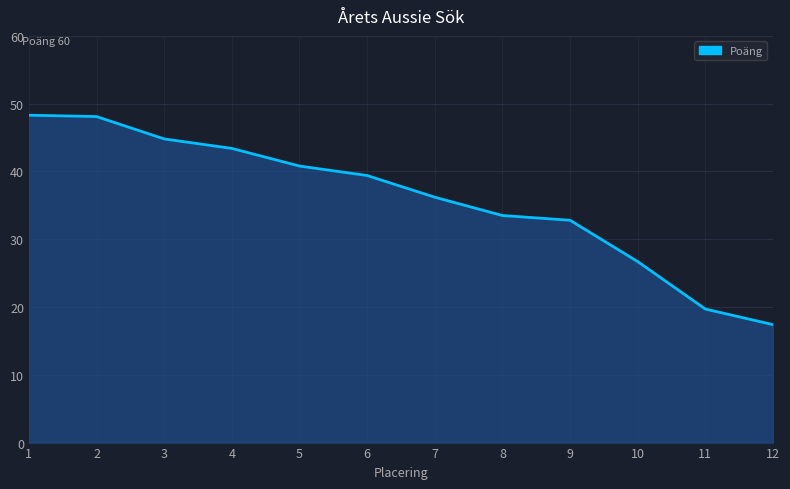

Reading left to right, extract all data points from this chart.

1=48.3	2=48.1	3=44.8	4=43.4	5=40.8	6=39.4	7=36.2	8=33.5	9=32.8	10=26.7	11=19.7	12=17.4